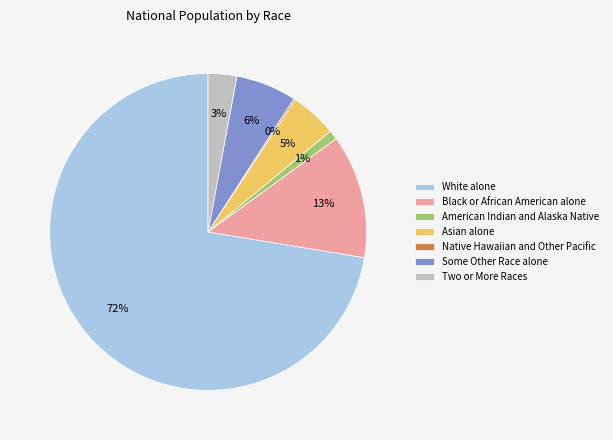

To the nearest percent, what is the difference between the Asian alone and Black or African American alone slice percentages?

8%